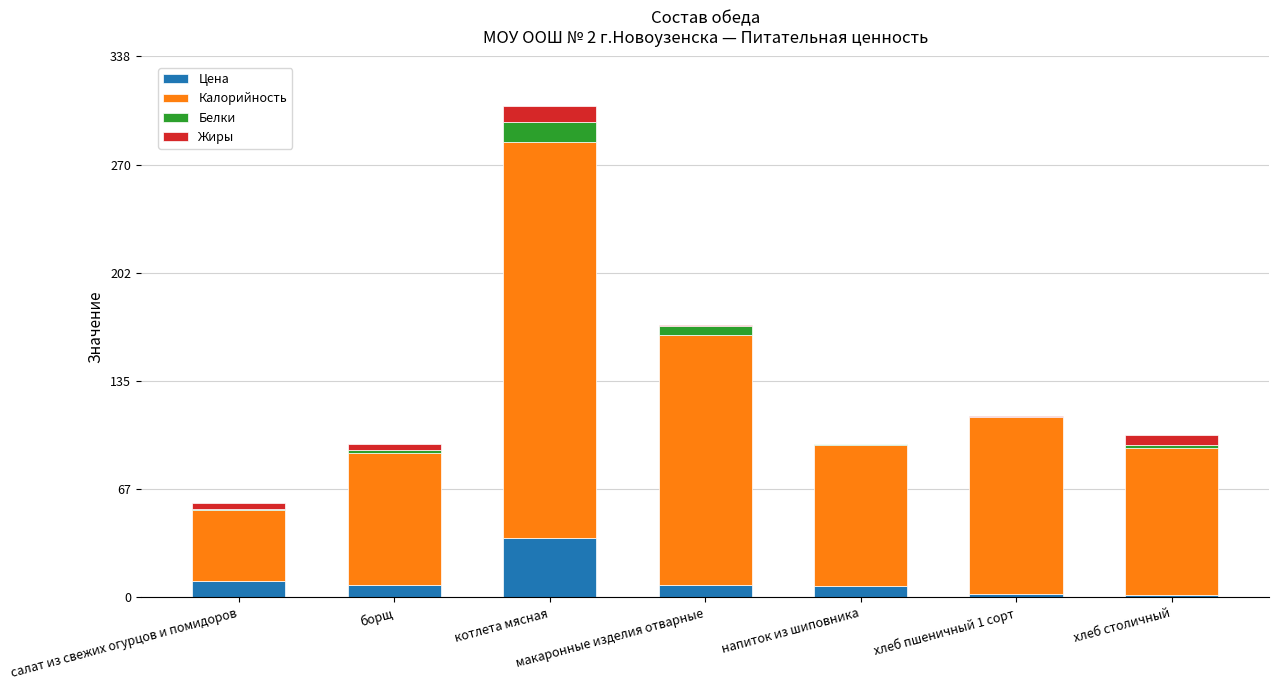

True or false: Цена has a value of 7.5 at борщ.

True